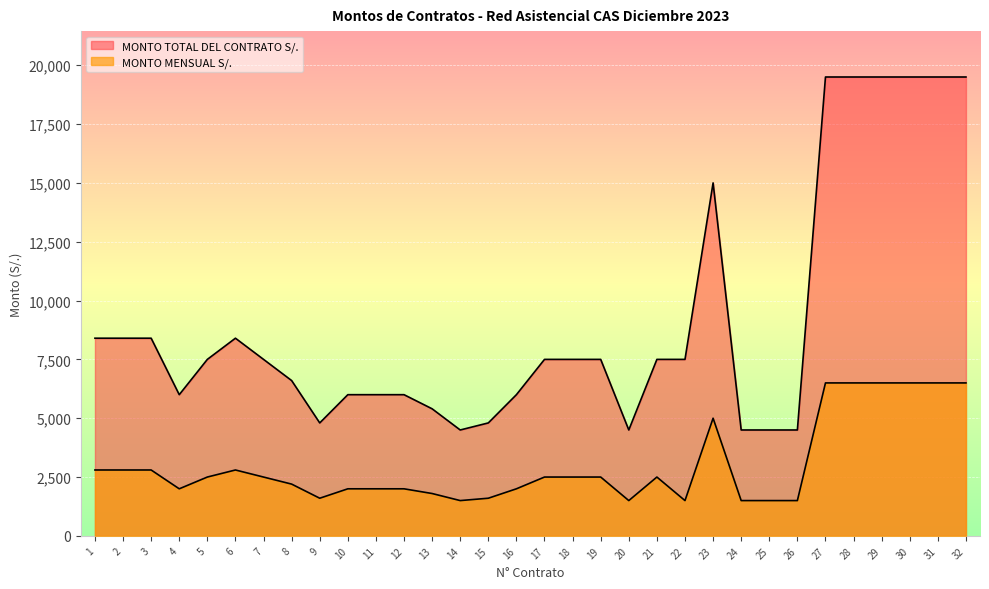

The value of MONTO MENSUAL S/. at 28 is 9295. True or false?

False